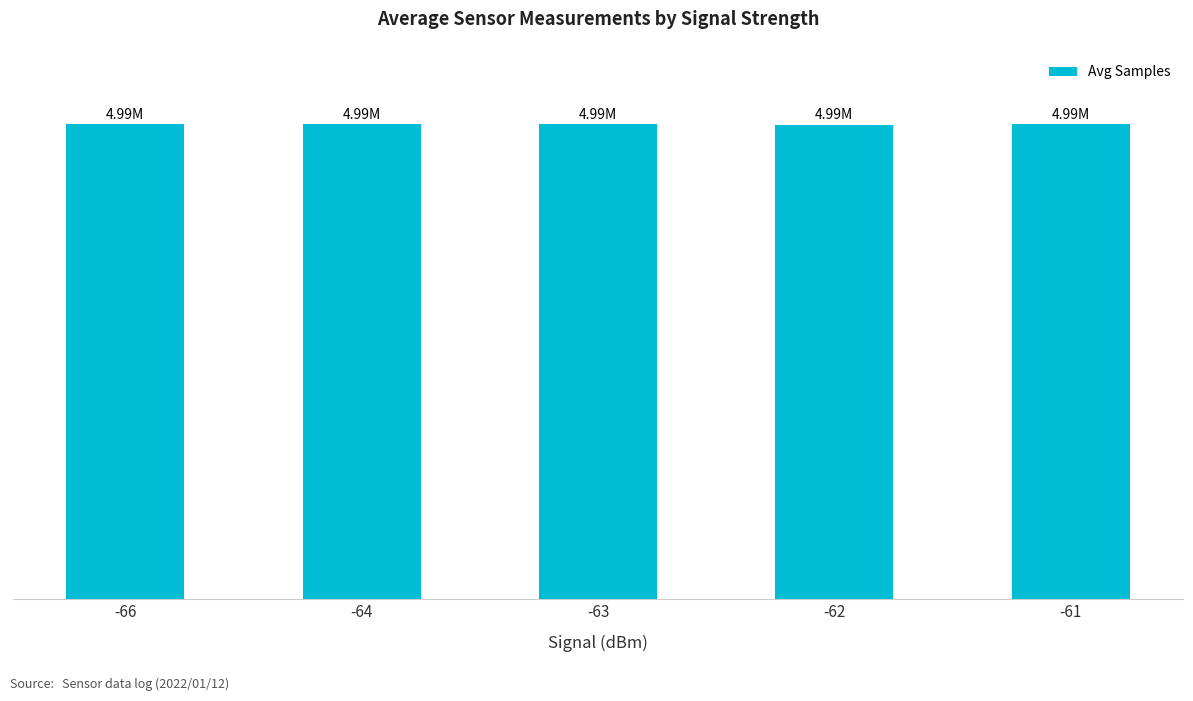

What is the minimum value shown in the chart?

4985053.7